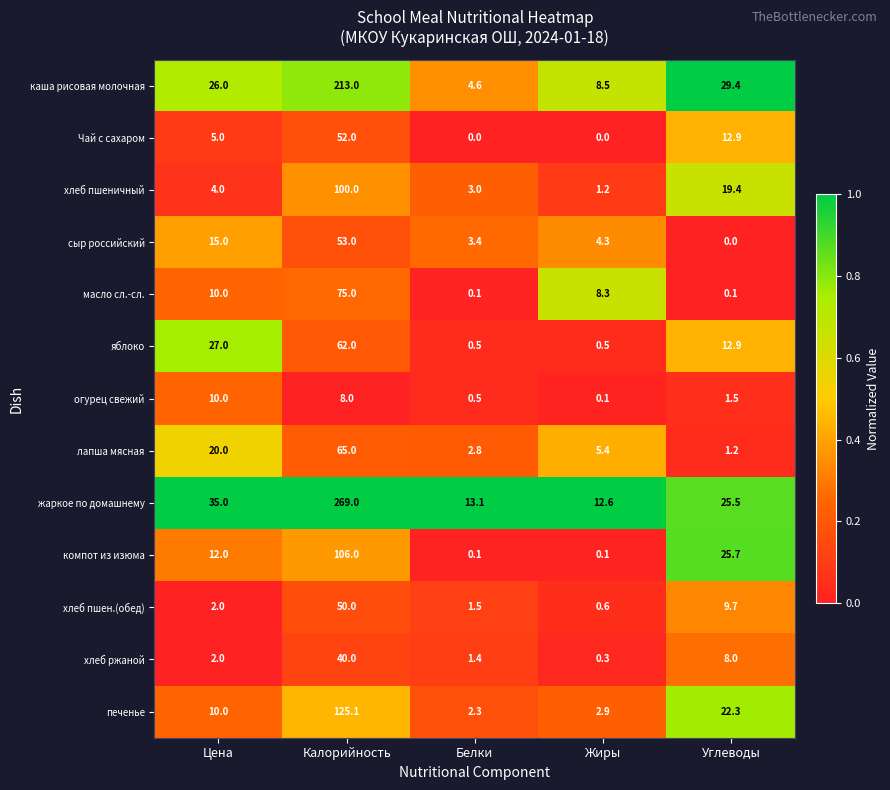

True or false: компот из изюма has a value of 0.1 at Жиры.

True